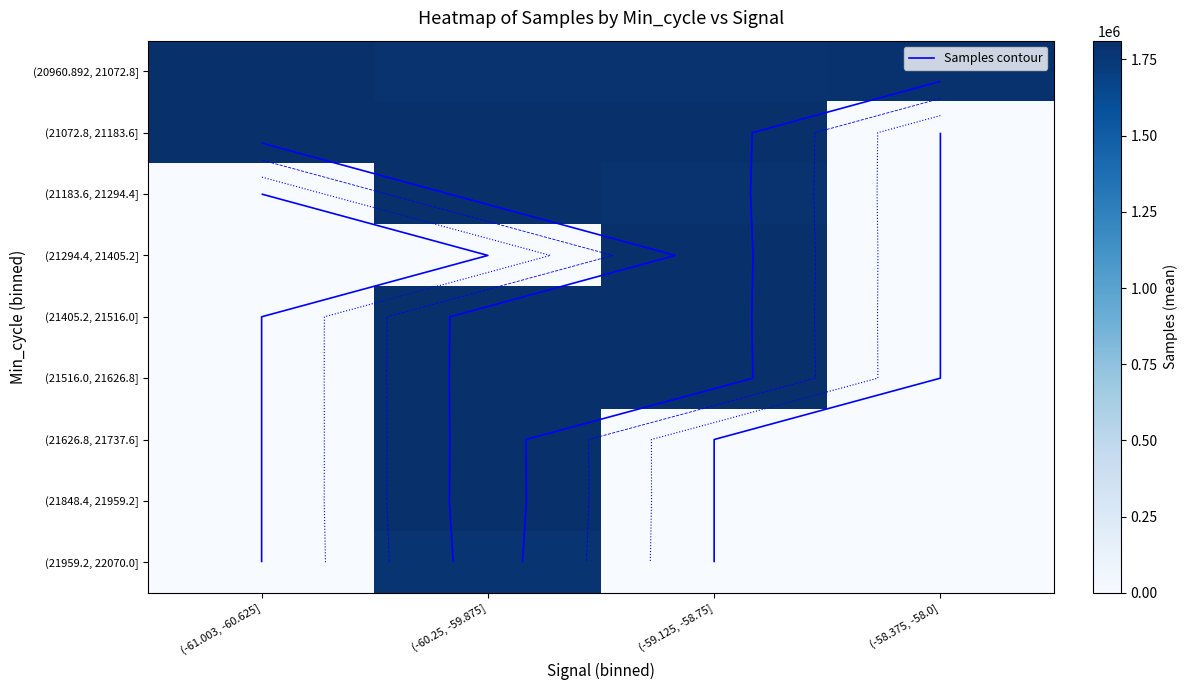

What is the difference between the maximum and minimum values in the (21626.8, 21737.6] series?

1803328.0